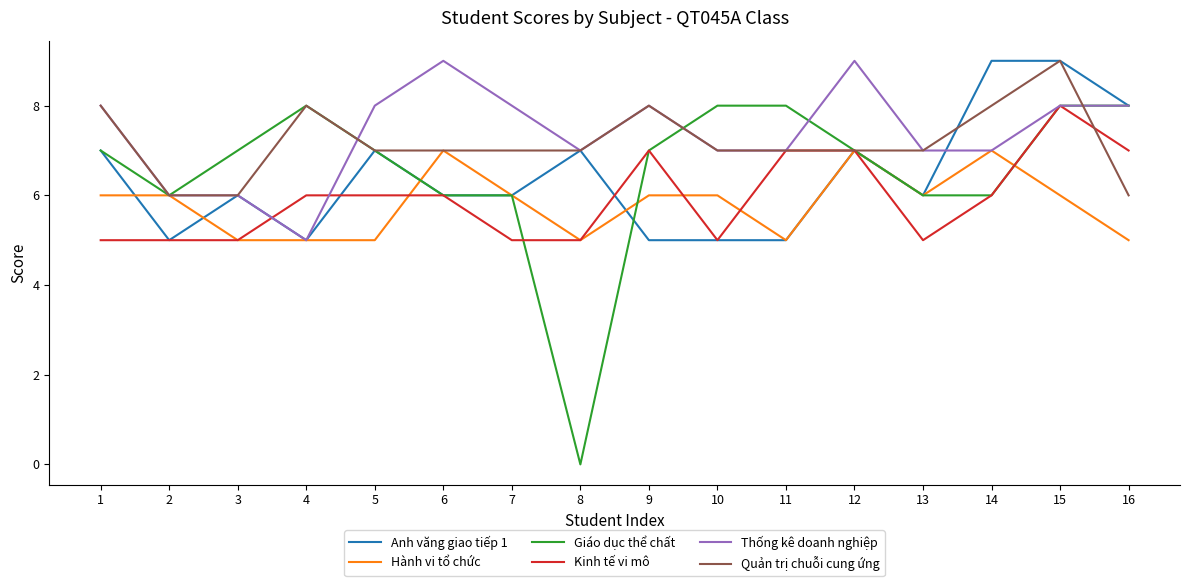

Reading right to left, extract all data points from this chart.

Anh văng giao tiếp 1: 16=8	15=9	14=9	13=6	12=7	11=5	10=5	9=5	8=7	7=6	6=6	5=7	4=5	3=6	2=5	1=7
Hành vi tổ chức: 16=5	15=6	14=7	13=6	12=7	11=5	10=6	9=6	8=5	7=6	6=7	5=5	4=5	3=5	2=6	1=6
Giáo dục thể chất: 16=8	15=8	14=6	13=6	12=7	11=8	10=8	9=7	8=0	7=6	6=6	5=7	4=8	3=7	2=6	1=7
Kinh tế vi mô: 16=7	15=8	14=6	13=5	12=7	11=7	10=5	9=7	8=5	7=5	6=6	5=6	4=6	3=5	2=5	1=5
Thống kê doanh nghiệp: 16=8	15=8	14=7	13=7	12=9	11=7	10=7	9=8	8=7	7=8	6=9	5=8	4=5	3=6	2=6	1=8
Quản trị chuỗi cung ứng: 16=6	15=9	14=8	13=7	12=7	11=7	10=7	9=8	8=7	7=7	6=7	5=7	4=8	3=6	2=6	1=8